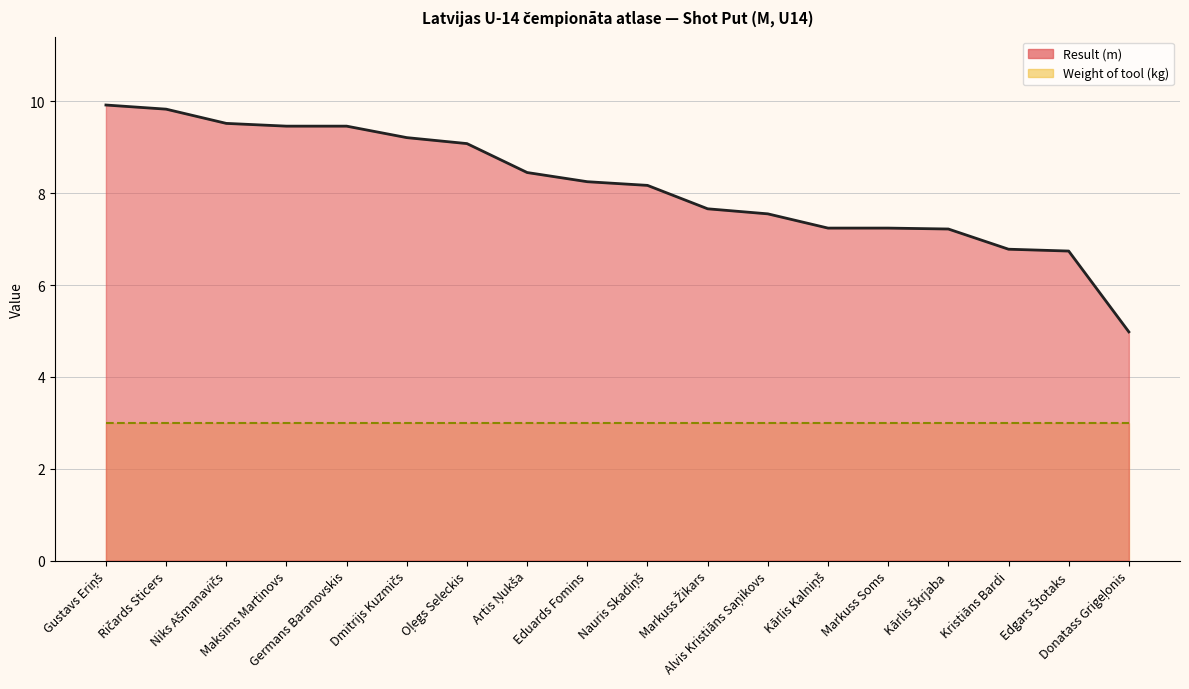

At Kristiāns Bardi, list the series in order from largest to smallest.

Result (m) line, Weight of tool (kg) line